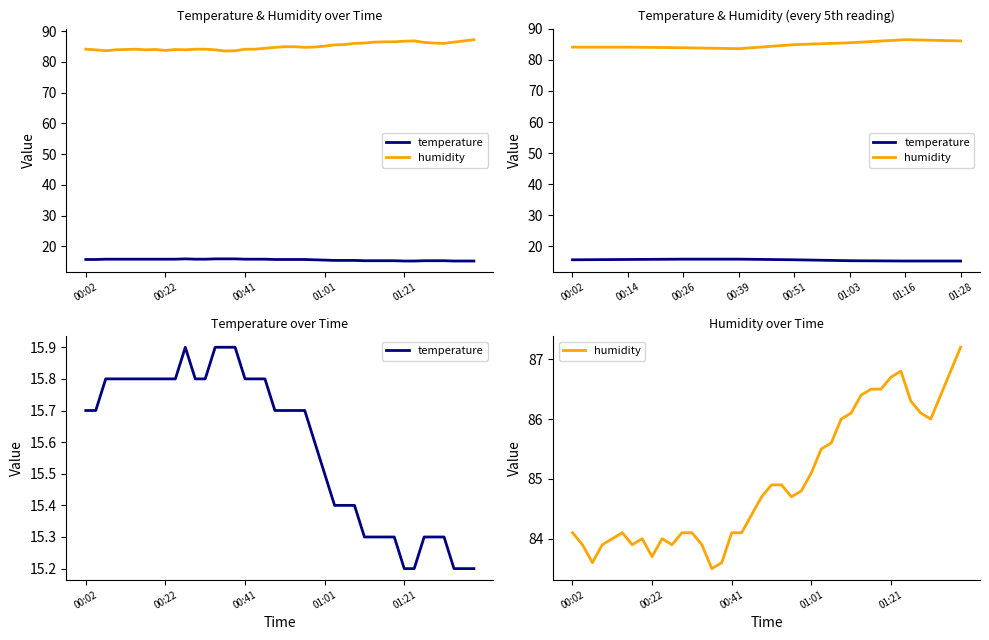

In temperature, how many points are higher than both neighbors (excluding endpoints)?

1